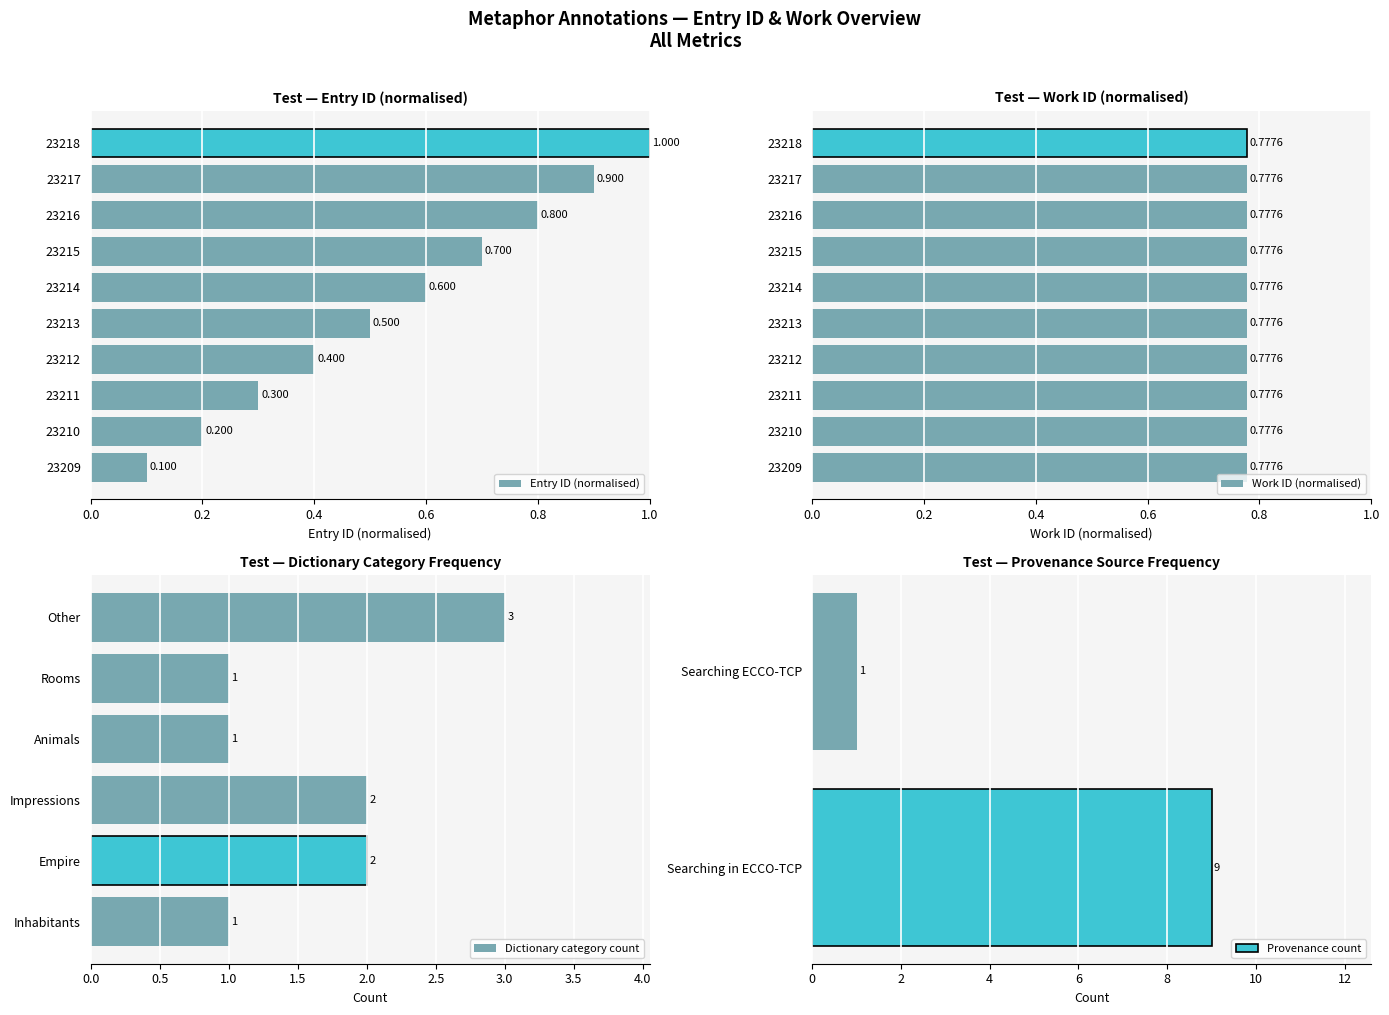

Between 23209 and 23212, which is larger?

23212